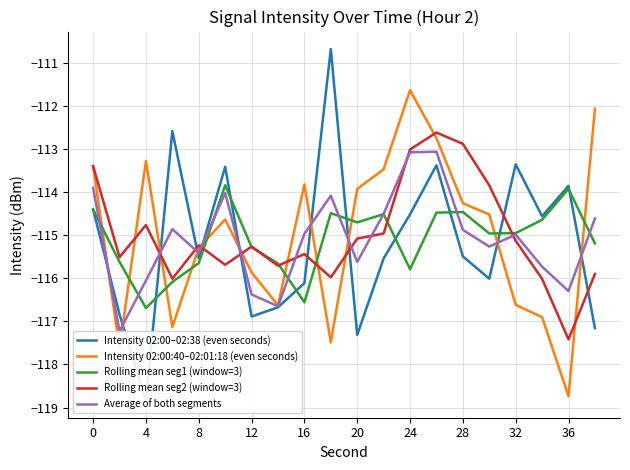

At which label does Rolling mean seg1 (window=3) reach its minimum?

4